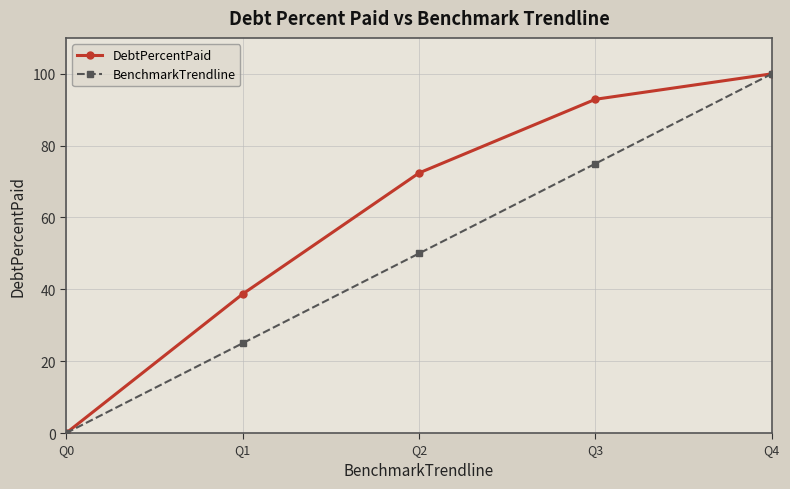

What is the difference between the highest and lowest values at Q3?

17.9